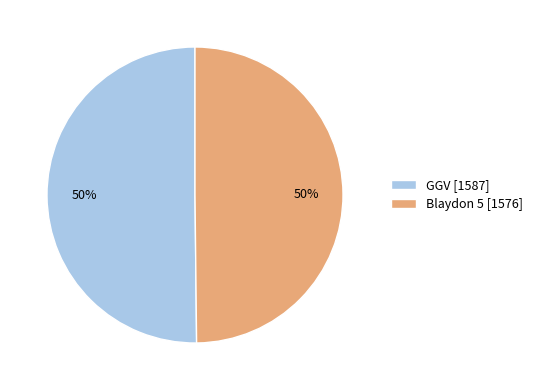

To the nearest percent, what is the average slice percentage?

50%